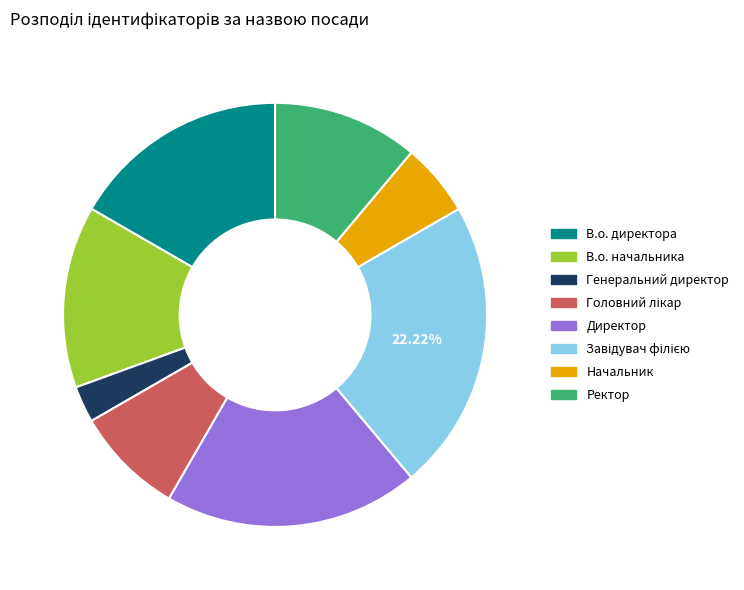

What is the ratio of the value at В.о. директора to the value at Генеральний директор?

6.0